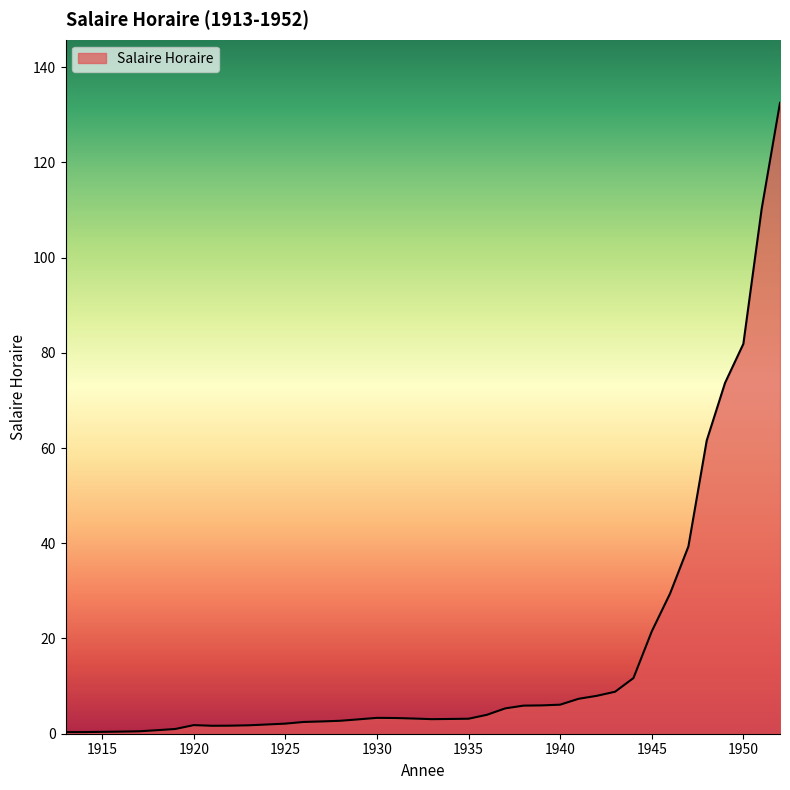

What is the difference between the maximum and minimum values?

132.2